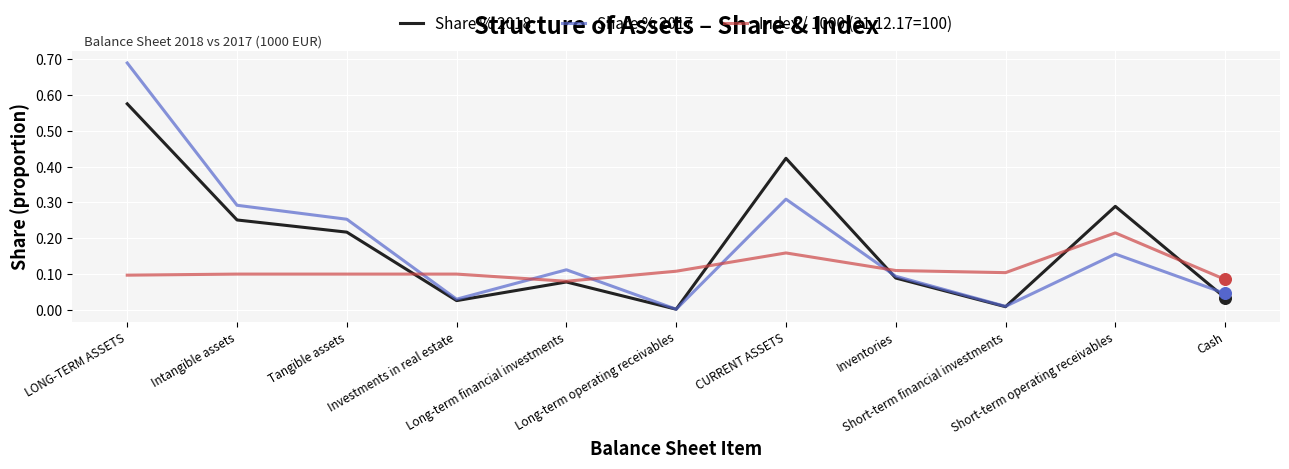

What are all the series names shown in the legend?

Share % 2018, Share % 2017, Index / 1000 (31.12.17=100)